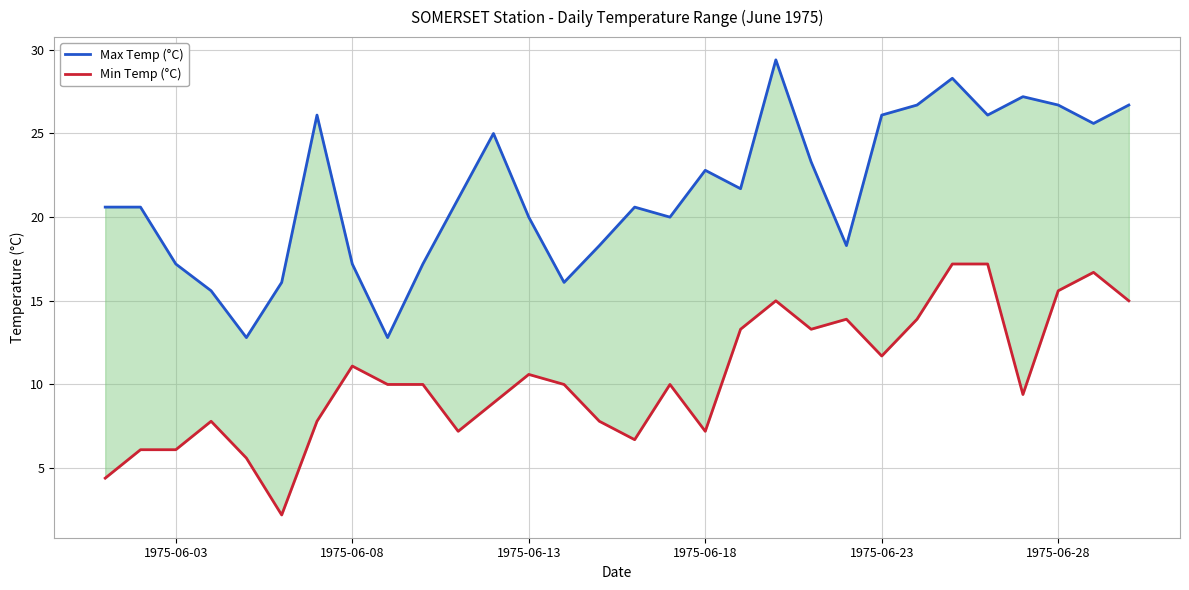

At how many categories does at least one series exceed 3?

30